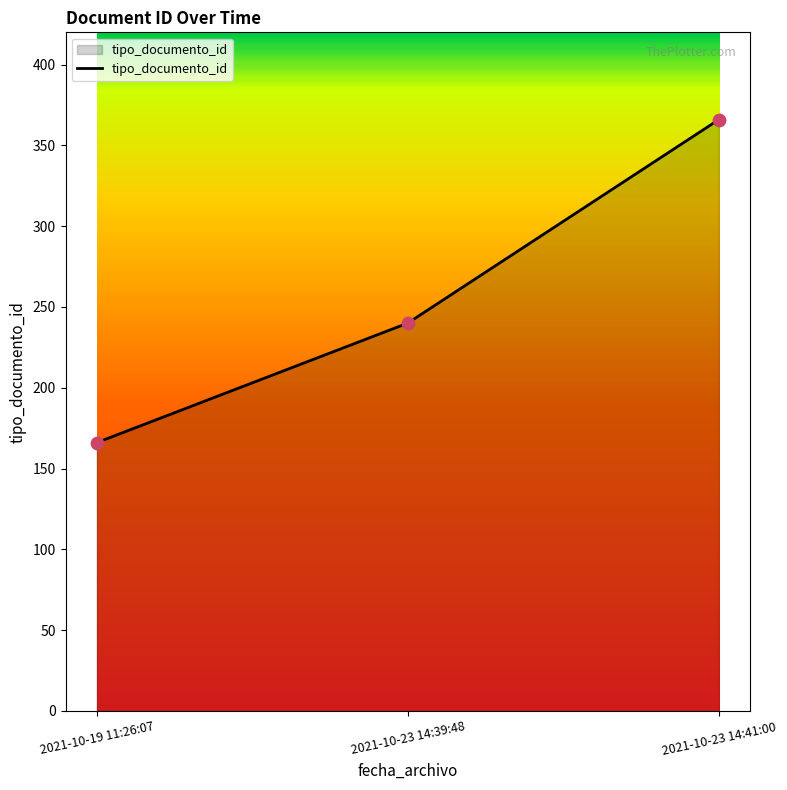

What is the ratio of the value at 2021-10-19 11:26:07 to the value at 2021-10-23 14:41:00?

0.5